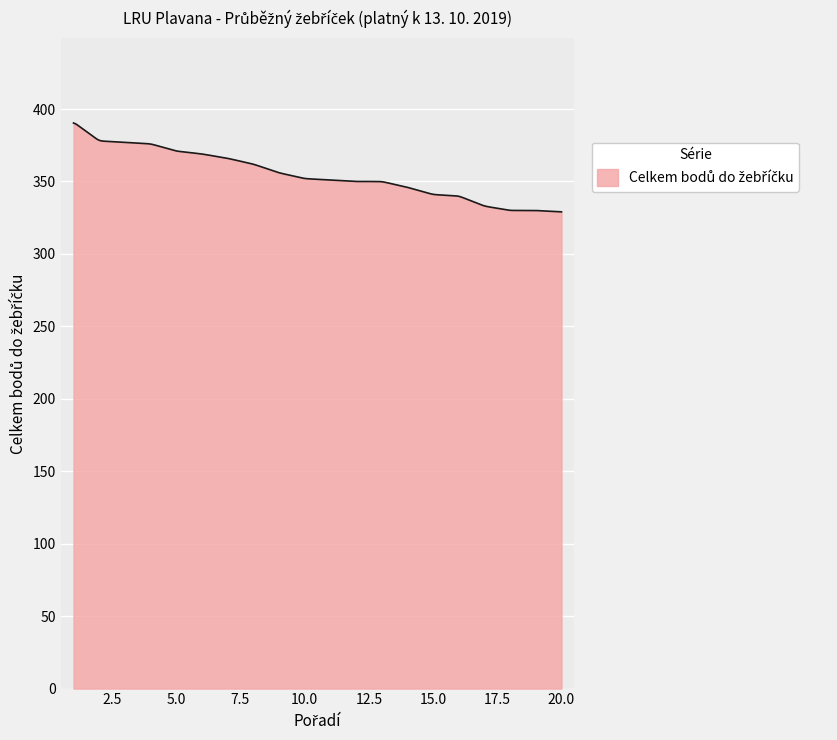

Does the chart have visible grid lines?

Yes